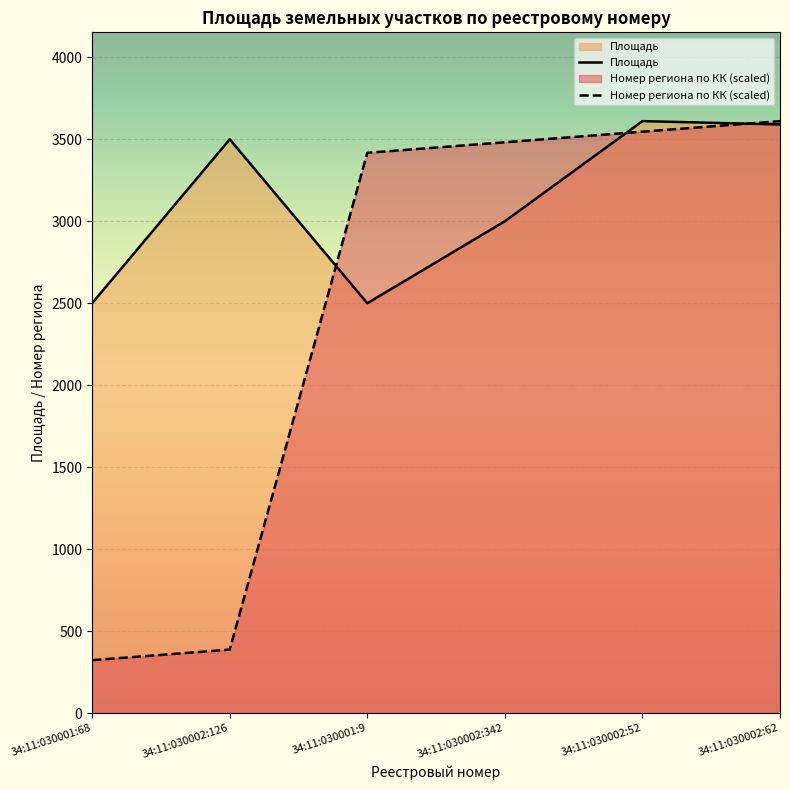

At which category is the sum across all series the highest?

34:11:030002:62